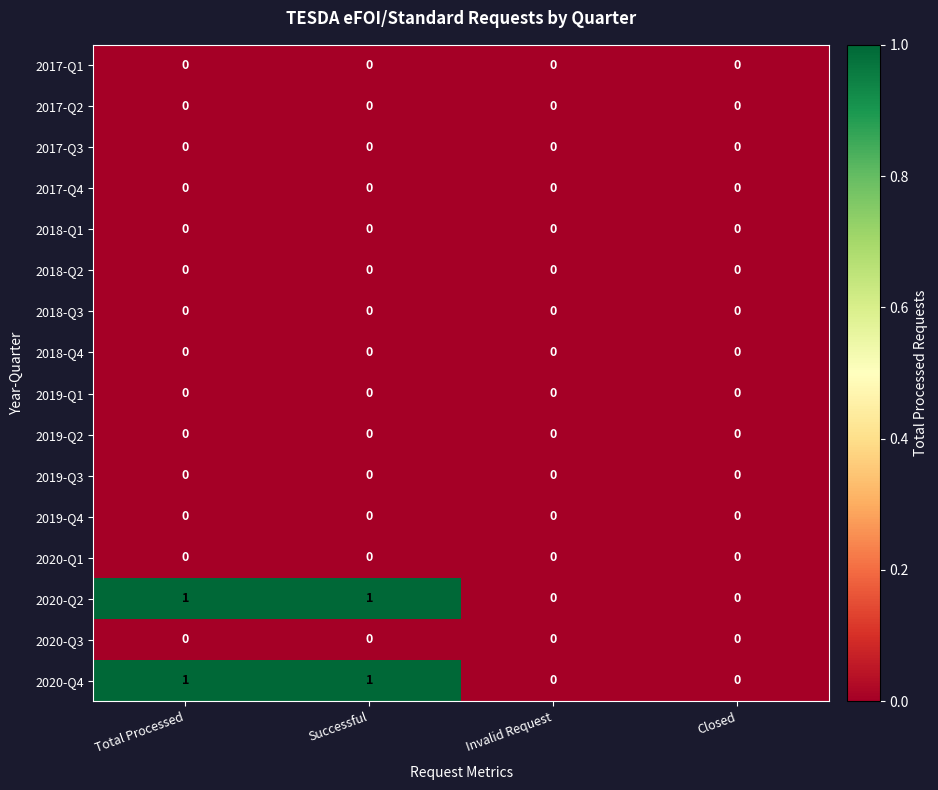

Is it true that 2018-Q4 equals 0 at Invalid Request?

True